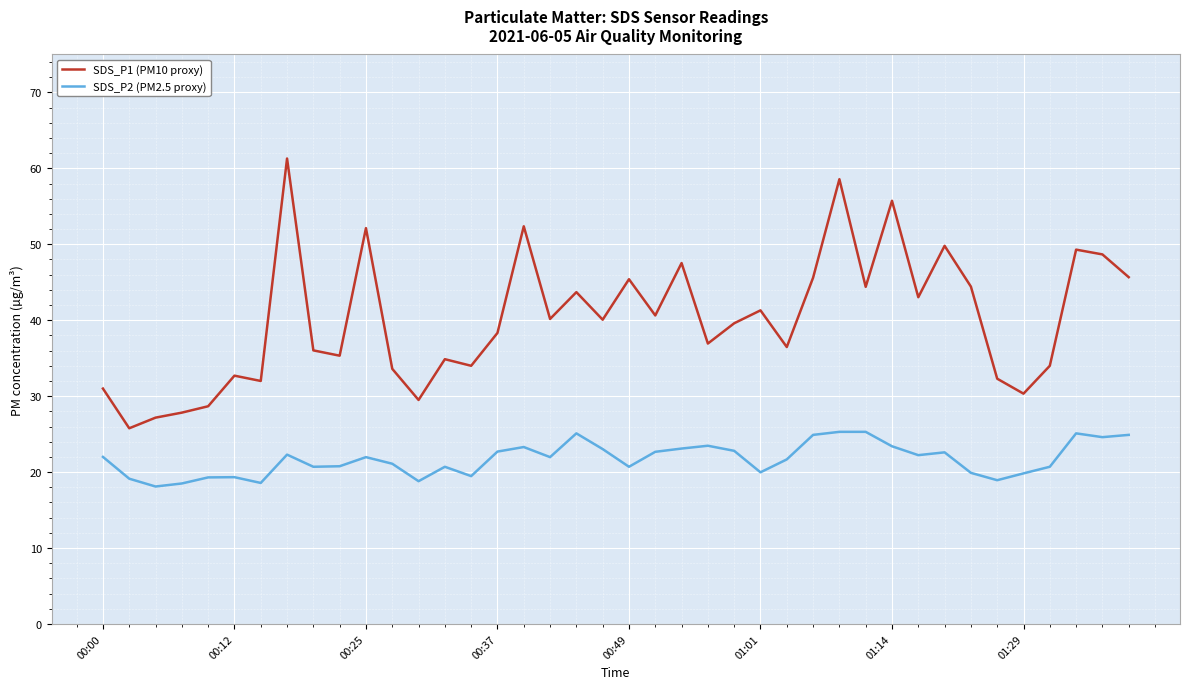

List the series in order of their overall mean, lowest first.

SDS_P2 (PM2.5 proxy), SDS_P1 (PM10 proxy)